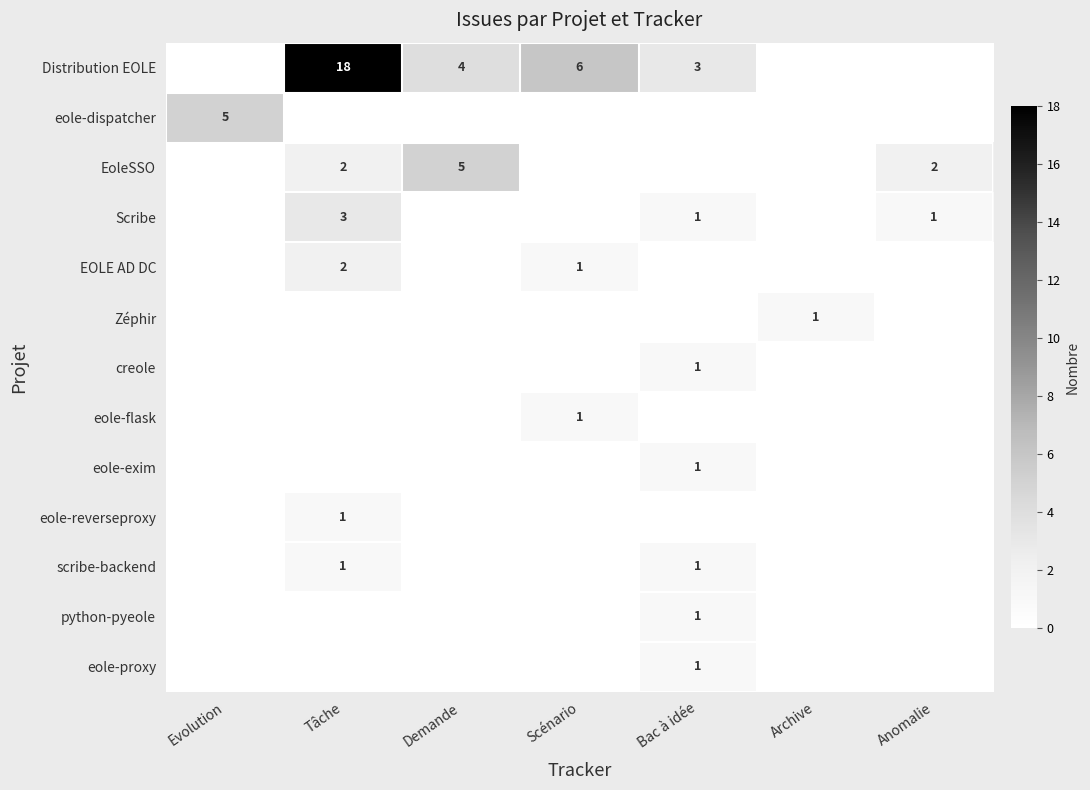

The Distribution EOLE series shows 18 at Tâche. True or false?

True